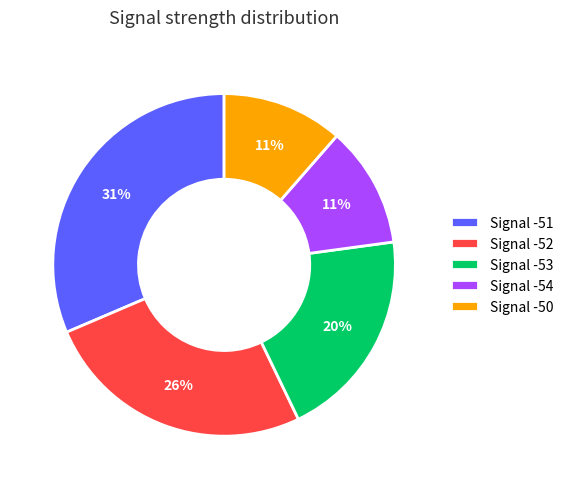

Which has a higher value, Signal -51 or Signal -52?

Signal -51